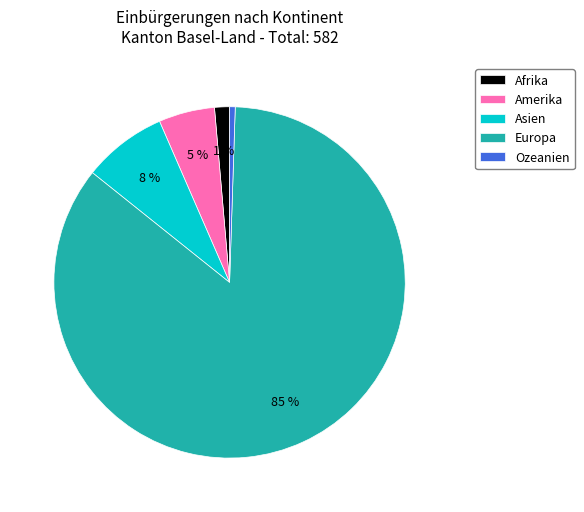

How many segments does this pie chart have?

5